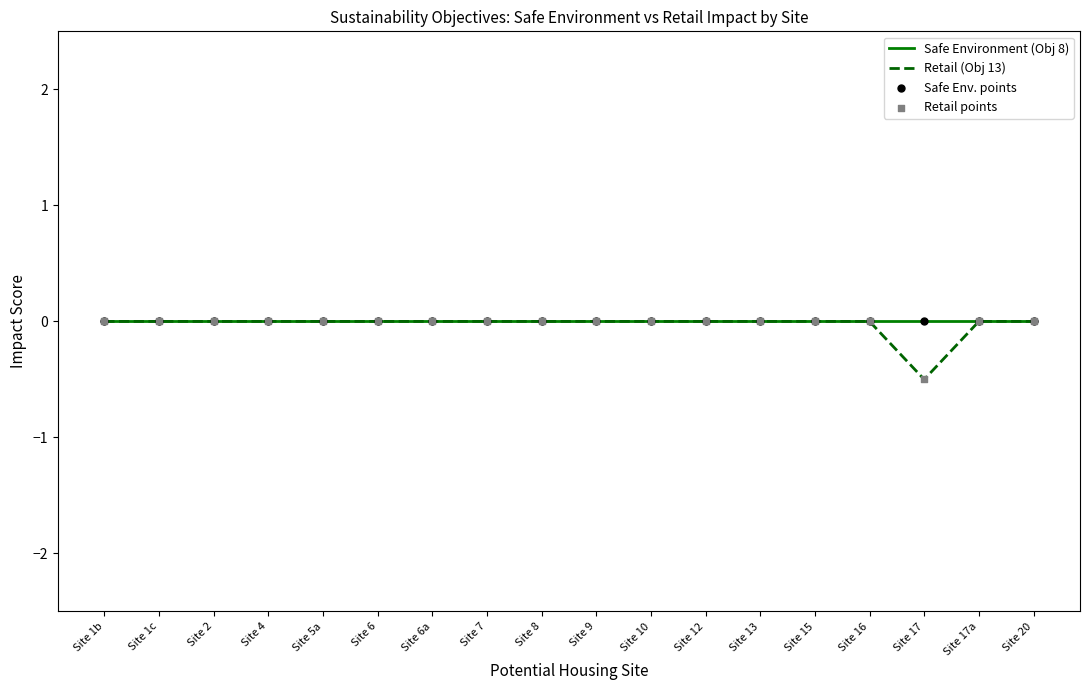

Which series has the widest spread of values?

Retail (Obj 13)